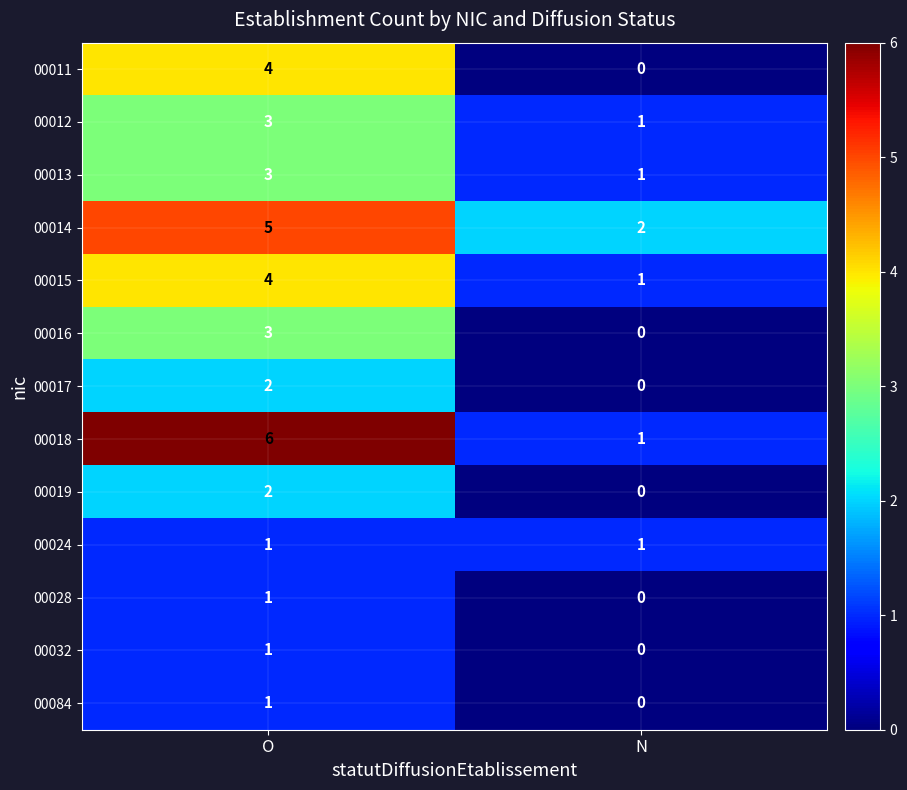

At which category is the sum across all series the highest?

O